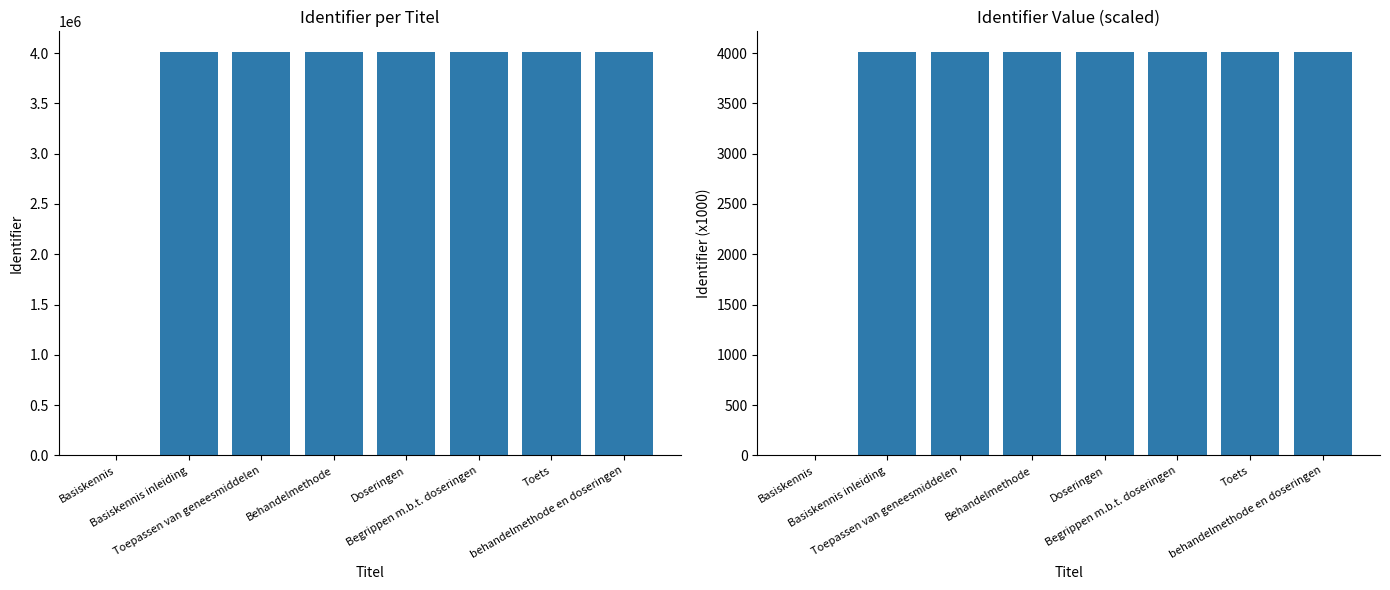

Between Doseringen and Toets, which is larger?

Toets